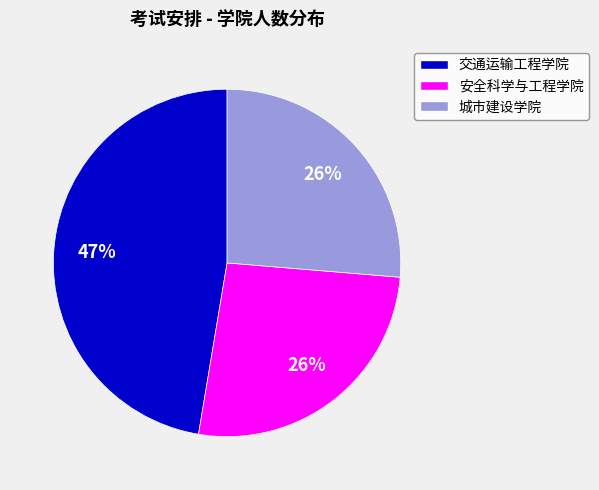

Does any single category account for the majority?

No